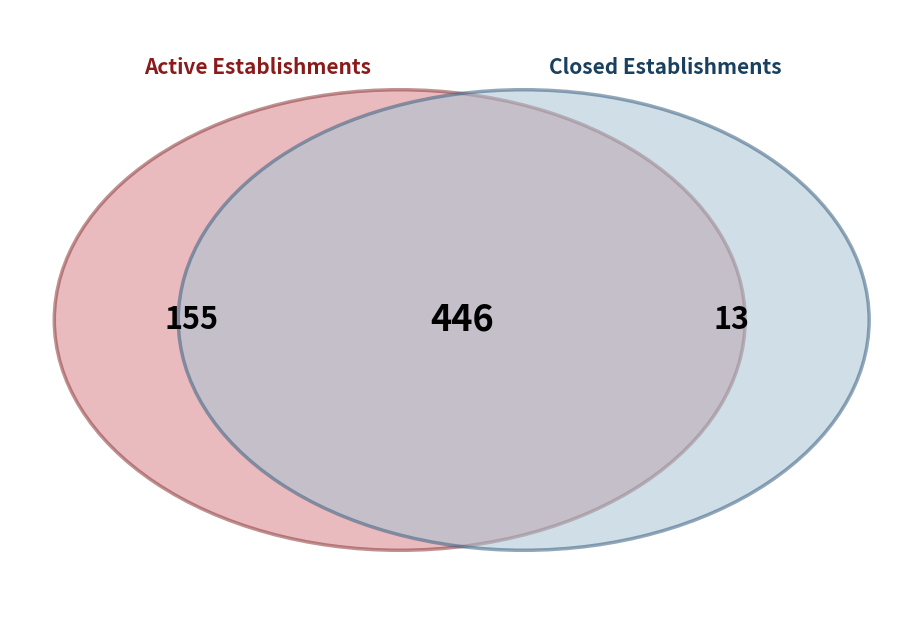

Is it true that 22 is 17% of the pie?

False